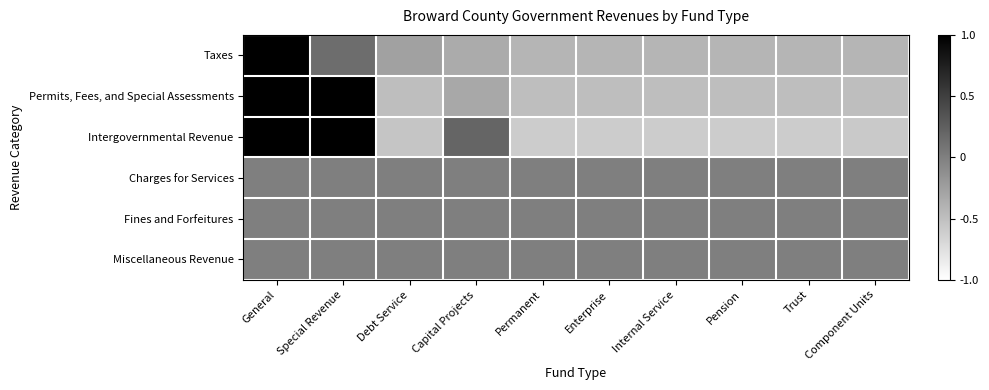

Reading left to right, transcribe all the data shown in this chart.

Taxes: General=3.0	Special Revenue=0.1	Debt Service=-0.3	Capital Projects=-0.3	Permanent=-0.4	Enterprise=-0.4	Internal Service=-0.4	Pension=-0.4	Trust=-0.4	Component Units=-0.4
Permits, Fees, and Special Assessments: General=2.6	Special Revenue=1.1	Debt Service=-0.5	Capital Projects=-0.3	Permanent=-0.5	Enterprise=-0.5	Internal Service=-0.5	Pension=-0.5	Trust=-0.5	Component Units=-0.5
Intergovernmental Revenue: General=1.9	Special Revenue=2.0	Debt Service=-0.5	Capital Projects=0.2	Permanent=-0.6	Enterprise=-0.6	Internal Service=-0.6	Pension=-0.6	Trust=-0.6	Component Units=-0.6
Charges for Services: General=0.0	Special Revenue=0.0	Debt Service=0.0	Capital Projects=0.0	Permanent=0.0	Enterprise=0.0	Internal Service=0.0	Pension=0.0	Trust=0.0	Component Units=0.0
Fines and Forfeitures: General=0.0	Special Revenue=0.0	Debt Service=0.0	Capital Projects=0.0	Permanent=0.0	Enterprise=0.0	Internal Service=0.0	Pension=0.0	Trust=0.0	Component Units=0.0
Miscellaneous Revenue: General=0.0	Special Revenue=0.0	Debt Service=0.0	Capital Projects=0.0	Permanent=0.0	Enterprise=0.0	Internal Service=0.0	Pension=0.0	Trust=0.0	Component Units=0.0